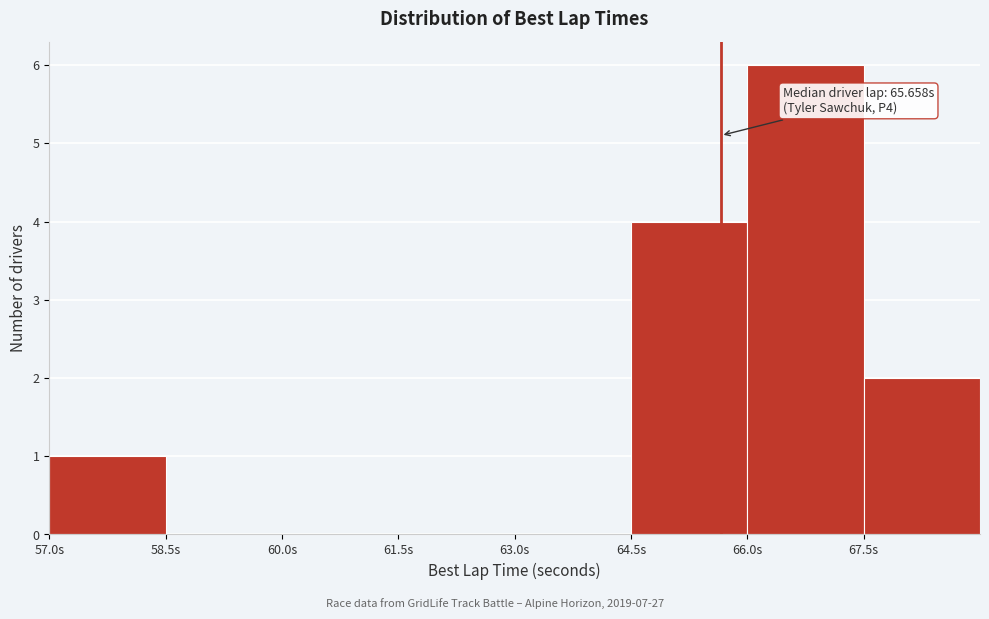

Over which range of the x-axis is the bar tallest?

66.0 to 67.5